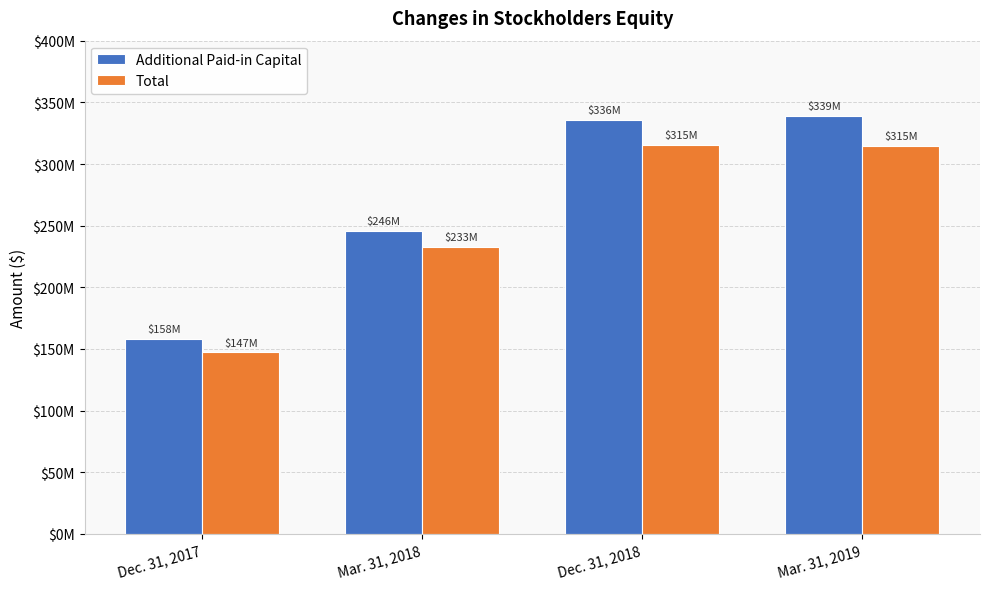

Which series has the largest total across all categories?

Additional Paid-in Capital